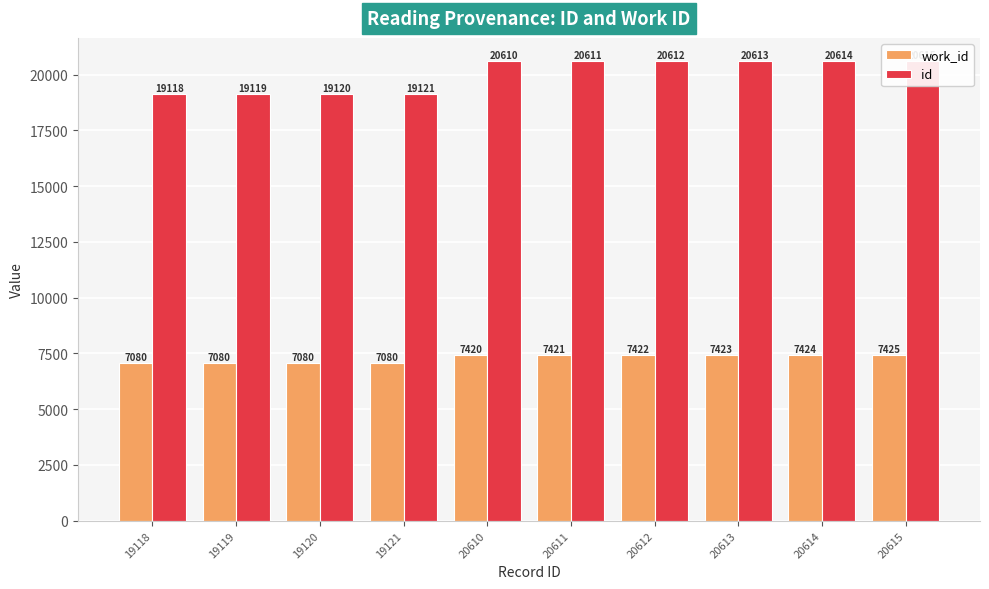

Reading left to right, transcribe all the data shown in this chart.

work_id: 19118=7080	19119=7080	19120=7080	19121=7080	20610=7420	20611=7421	20612=7422	20613=7423	20614=7424	20615=7425
id: 19118=19118	19119=19119	19120=19120	19121=19121	20610=20610	20611=20611	20612=20612	20613=20613	20614=20614	20615=20615